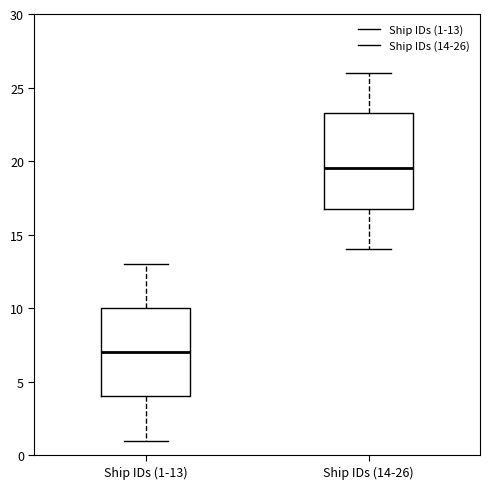

Reading left to right, read every box against the y-axis: the position of its median line, the range the box covers, and the ends of its whiskers. The values are not printed on the chart, so give them approximately, as read against the axis.

Ship IDs (1-13): median 7.0, box 4.0 to 10.0, whiskers 1.0 to 13.0
Ship IDs (14-26): median 19.5, box 17.0 to 23.5, whiskers 14.0 to 26.0